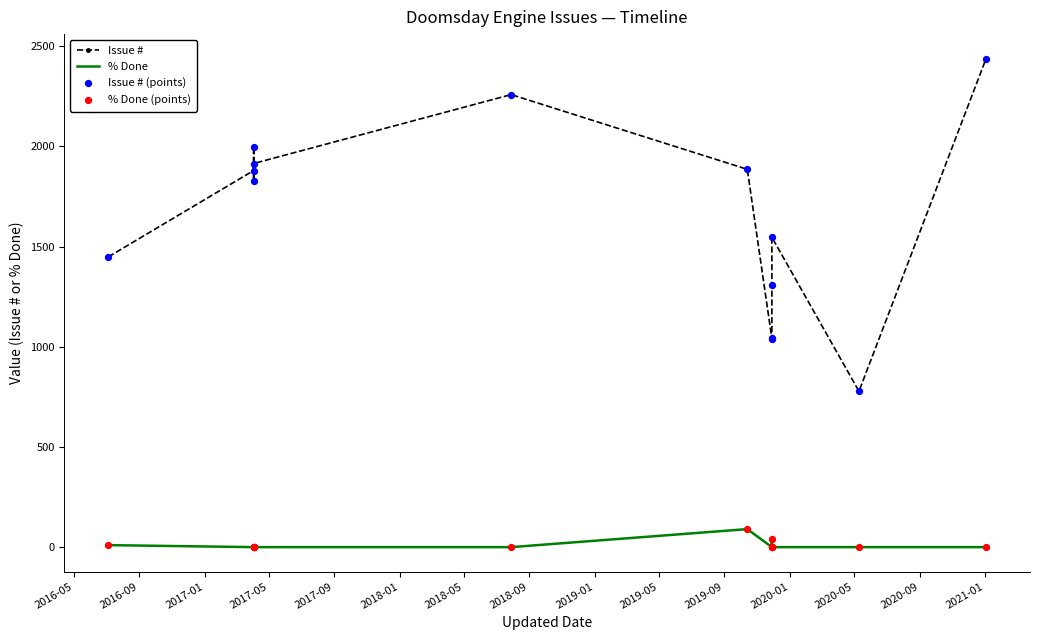

What are all the series names shown in the legend?

Issue #, % Done, Issue # (points), % Done (points)